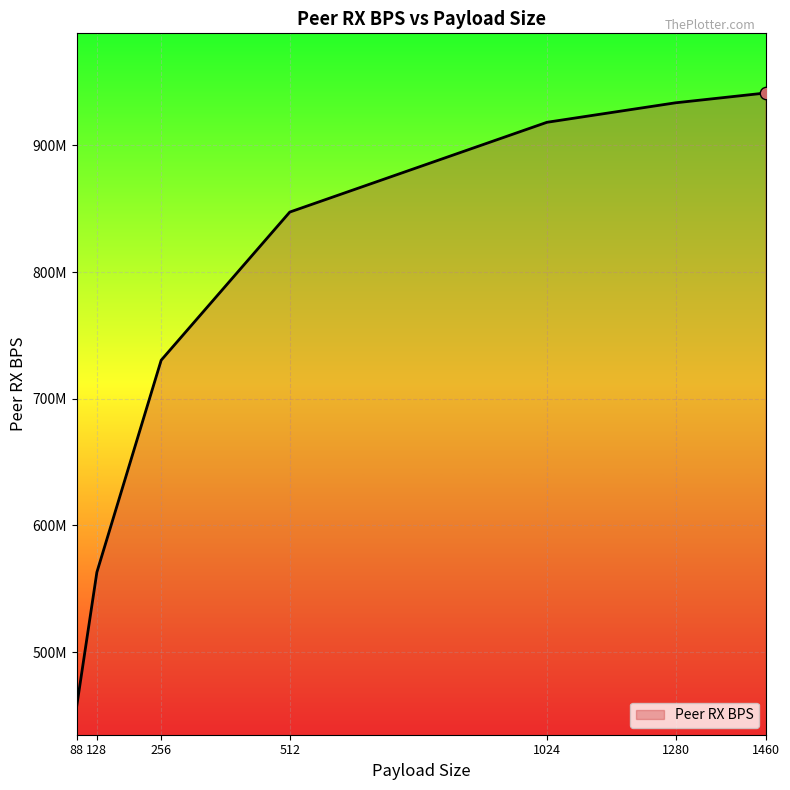

What is the ratio of the value at 512 to the value at 256?

1.2